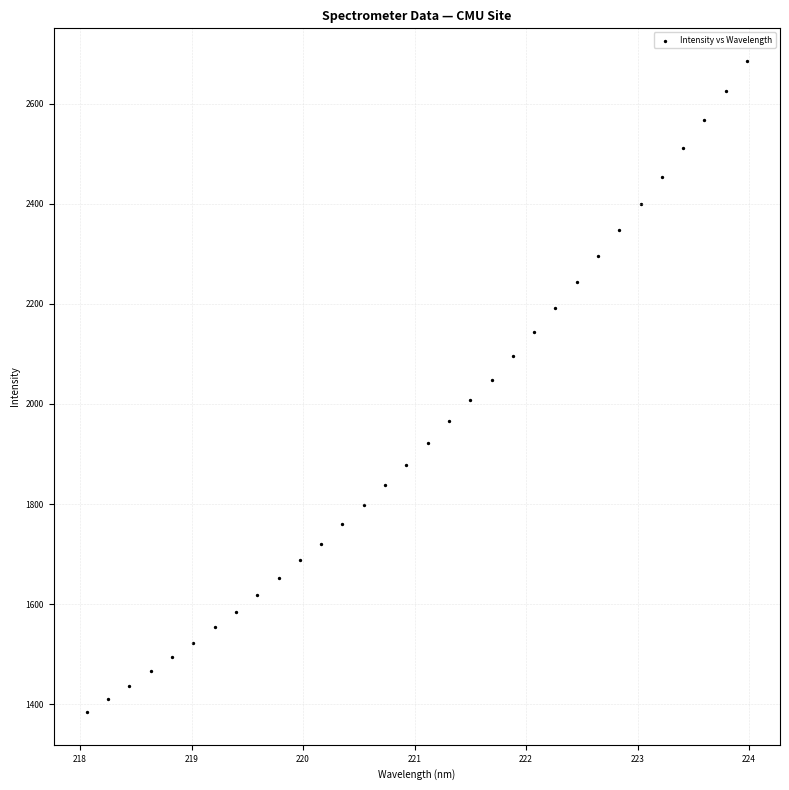

What is the range of X values (max minus min)?

5.9